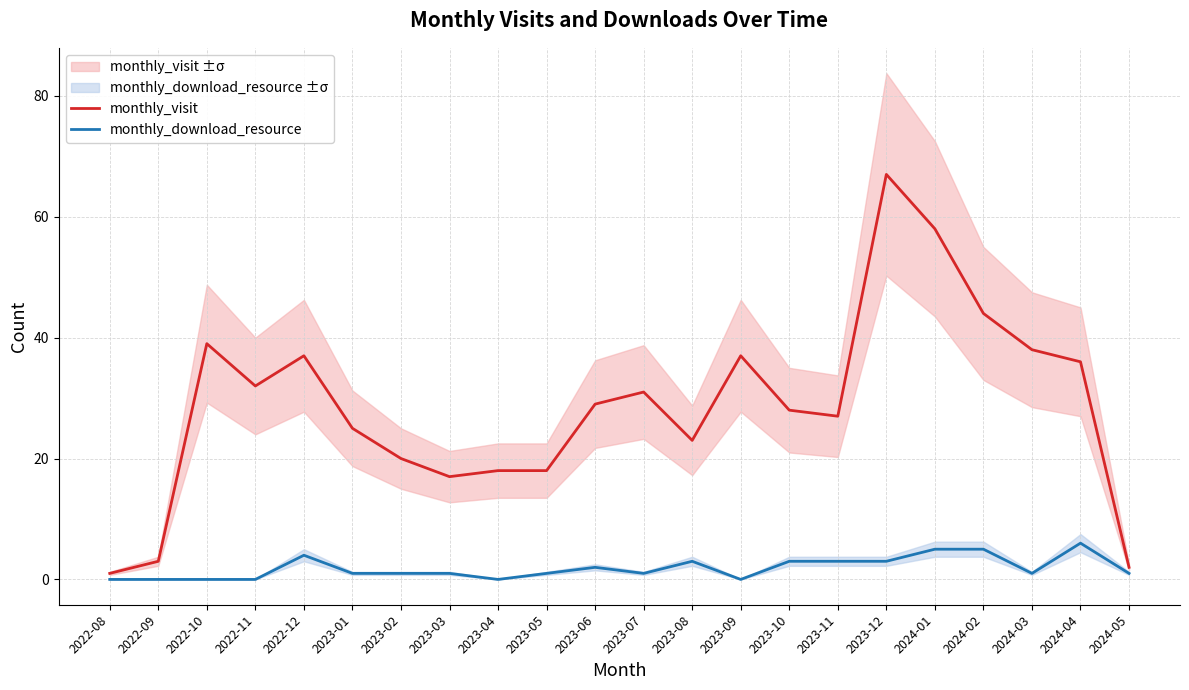

Which series changed the most between 2023-12 and 2024-03?

monthly_visit